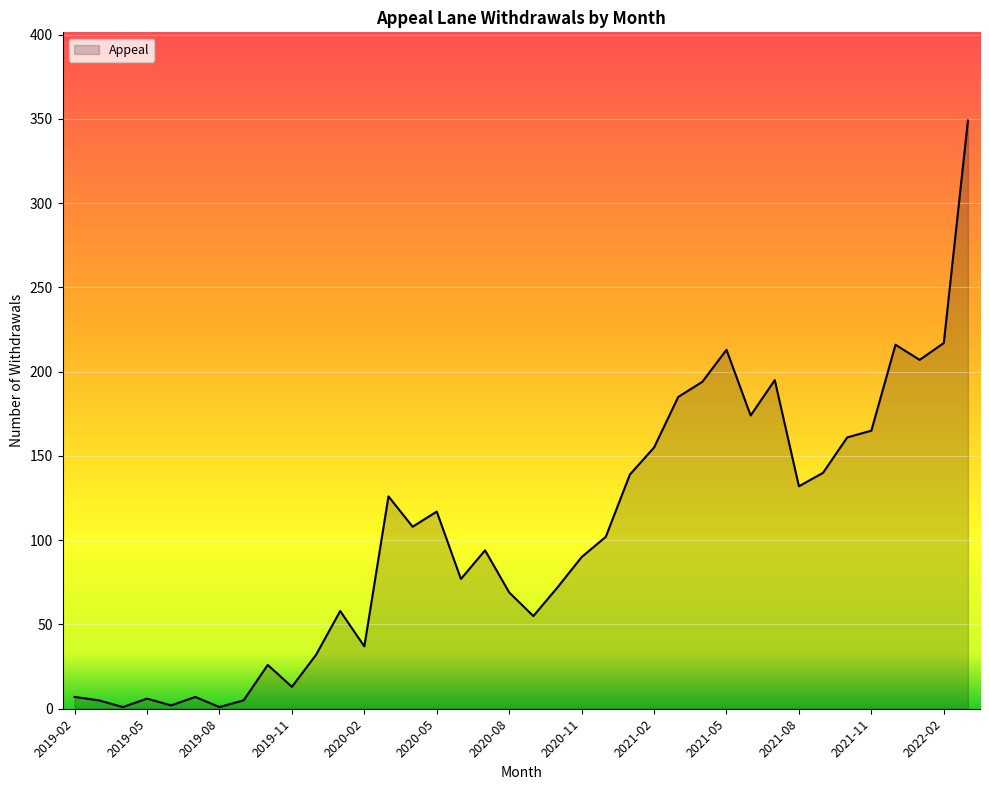

What is the difference between the maximum and minimum values?

348